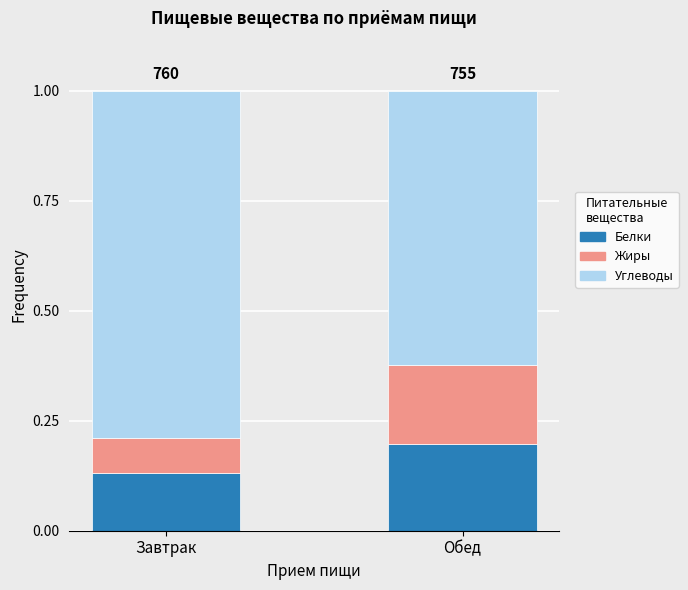

What is the total value across all series at Обед?

1.0